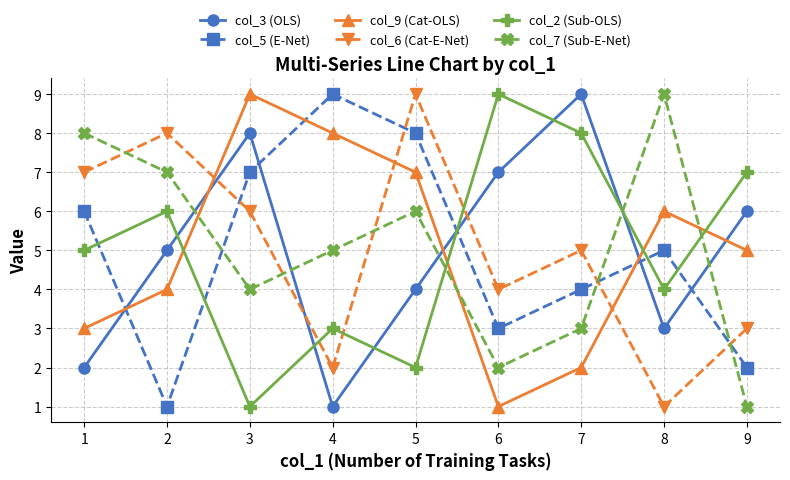

At 5, list the series in order from largest to smallest.

col_6 (Cat-E-Net), col_5 (E-Net), col_9 (Cat-OLS), col_7 (Sub-E-Net), col_3 (OLS), col_2 (Sub-OLS)